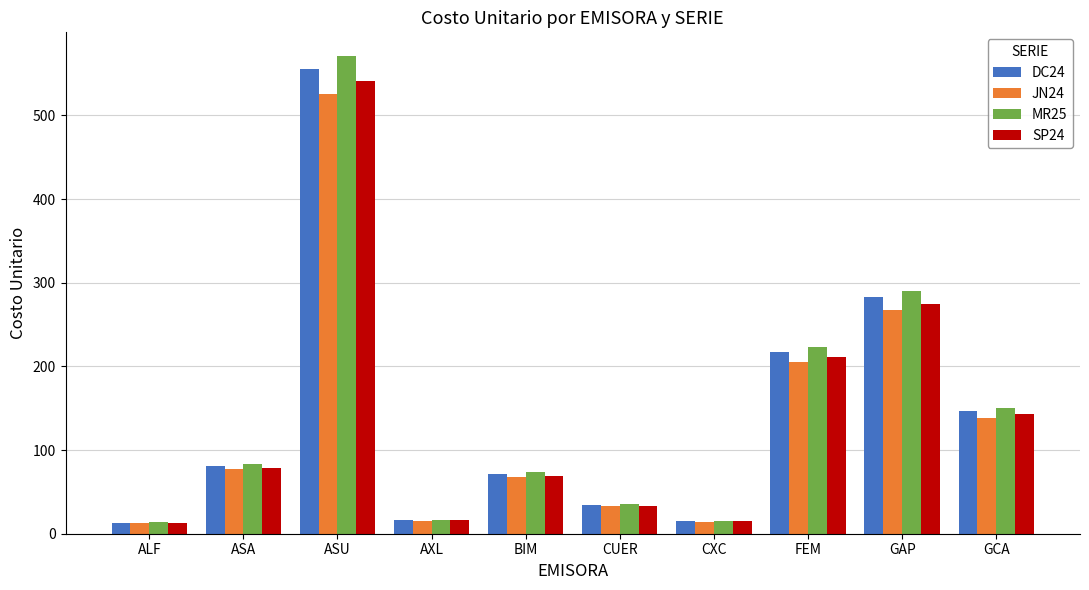

Which series changed the most between ASU and FEM?

MR25